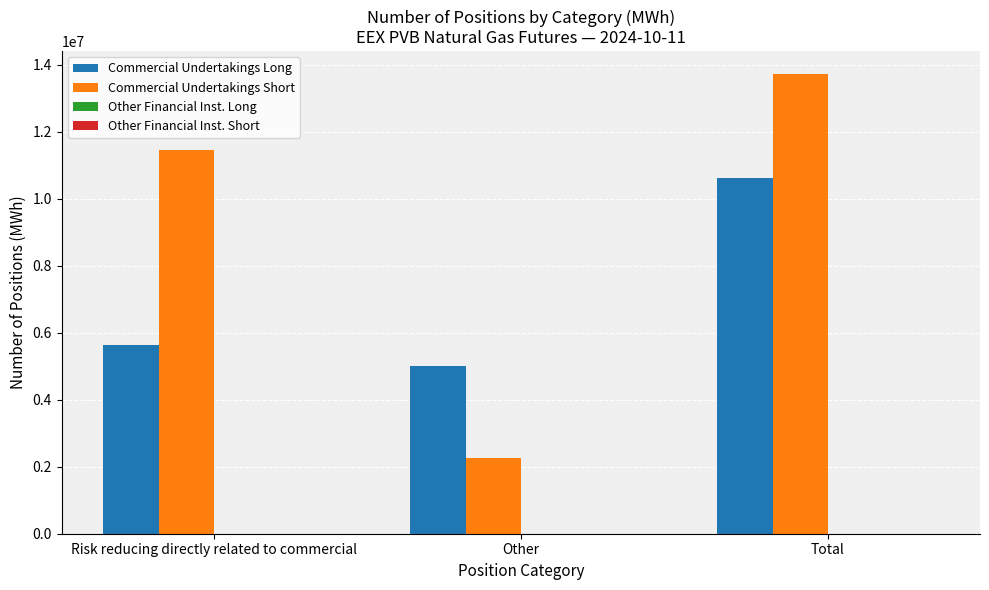

At Risk reducing directly related to commercial, list the series in order from smallest to largest.

Commercial Undertakings Long, Commercial Undertakings Short